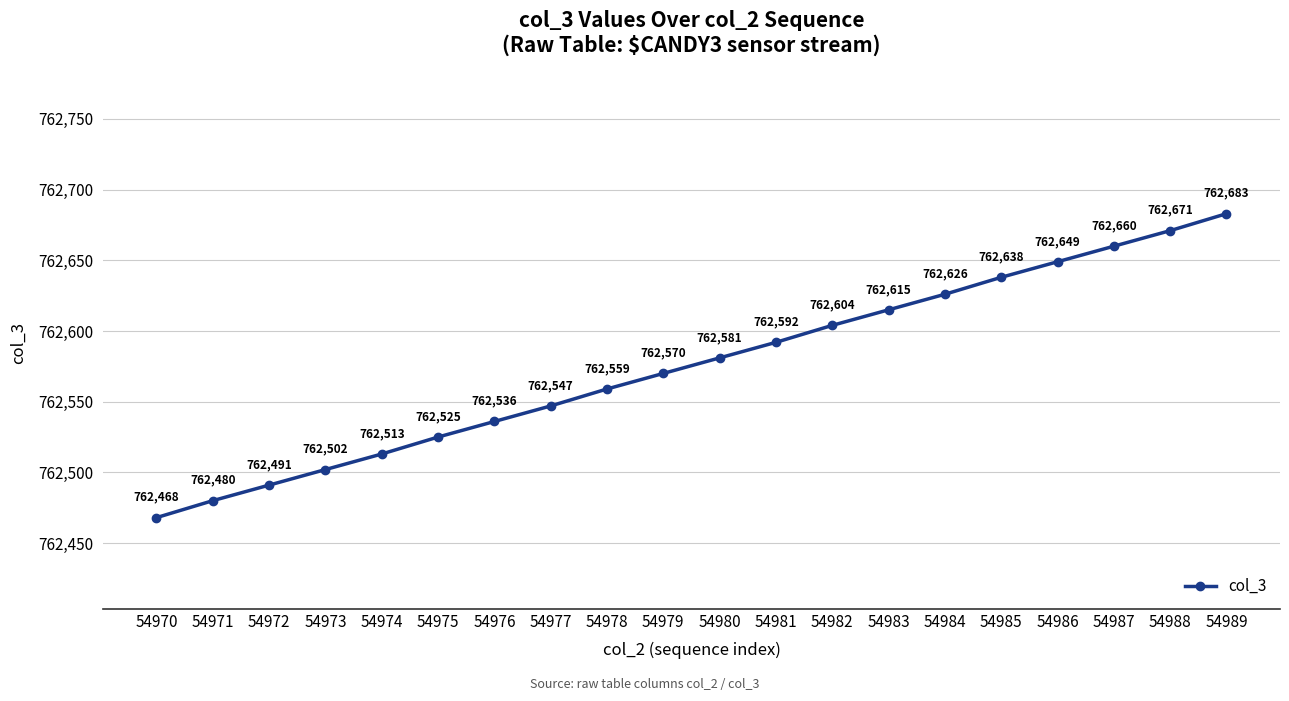

What is the ratio of the value at 54989 to the value at 54988?

1.0